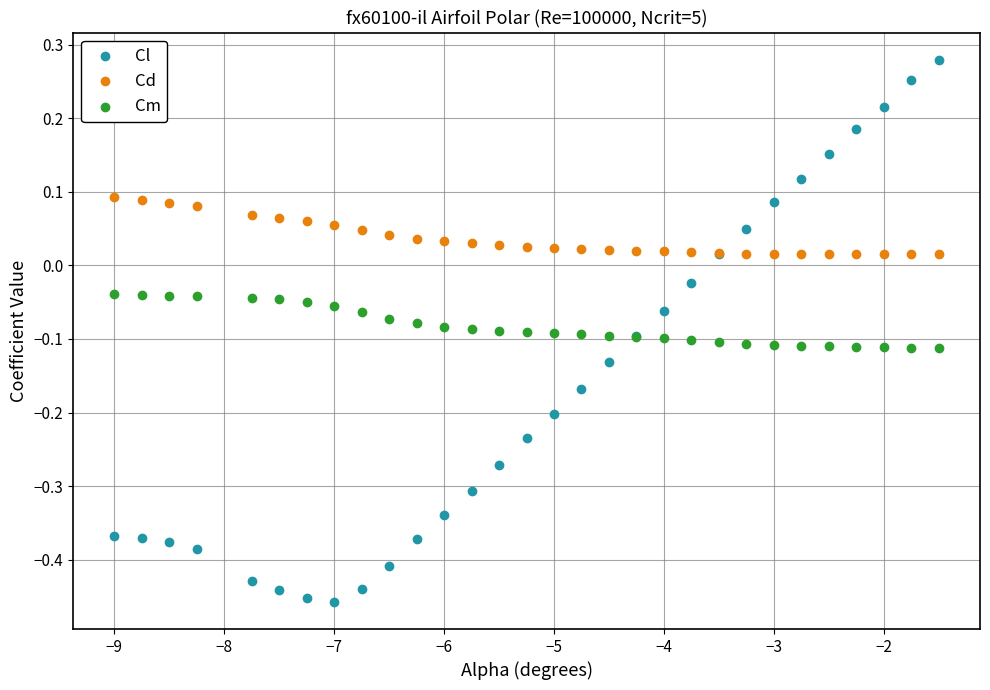

What is the X range (max minus min) for the scatter plot?

7.5